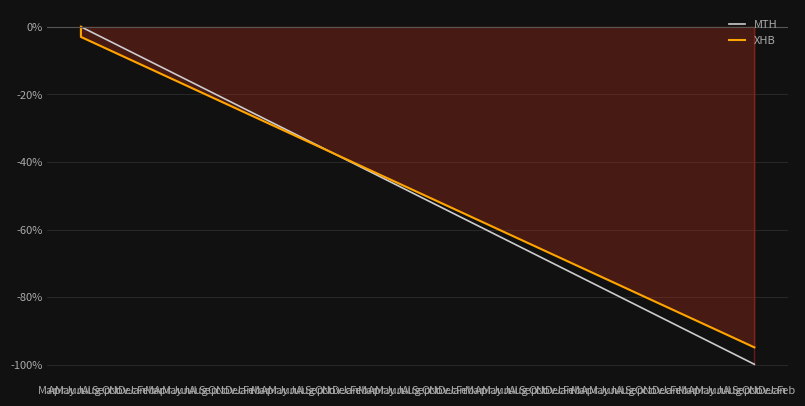

What is the sum of the MTH values at Jul and Apr?

-99.8